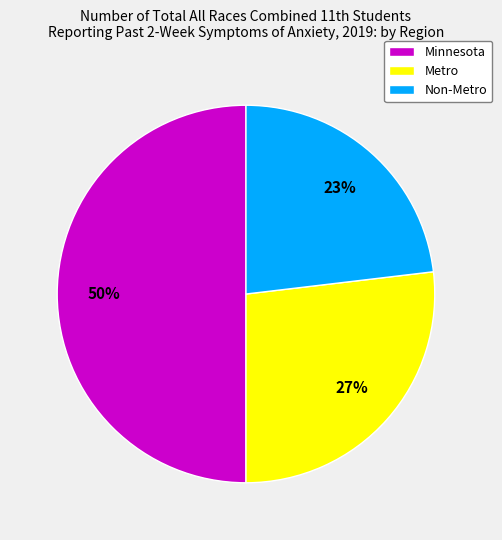

The Metro slice represents 27% of the pie. True or false?

True